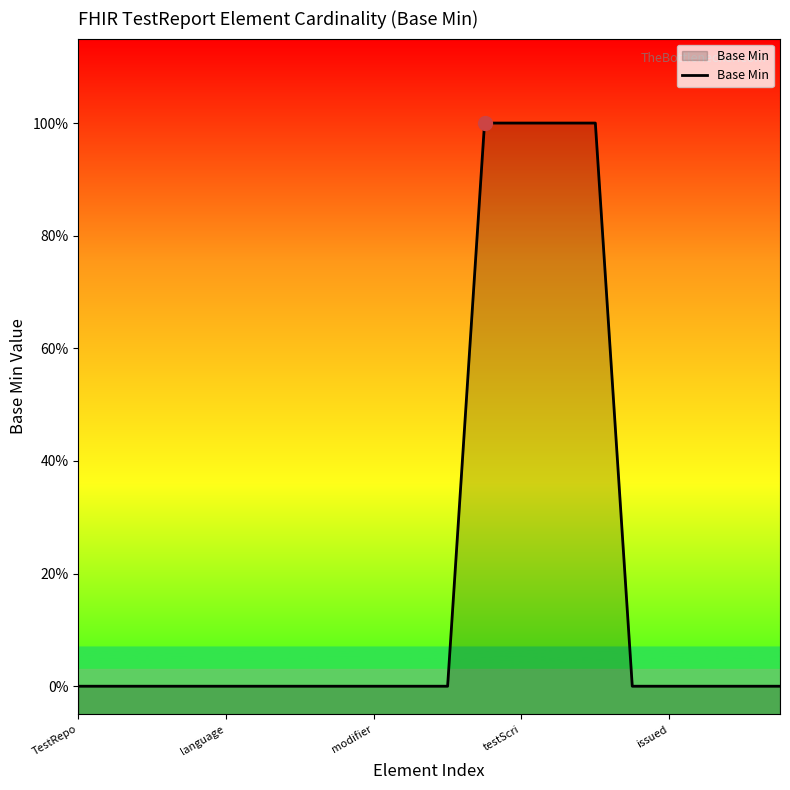

How many values are between 0 and 1?

20